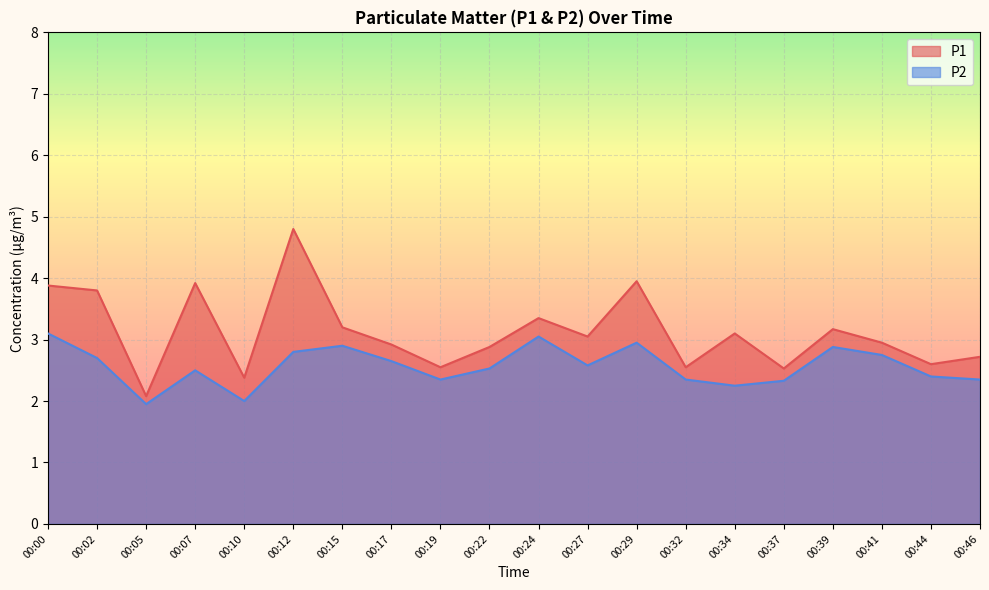

Which has a higher value, 00:07 or 00:29?

00:29